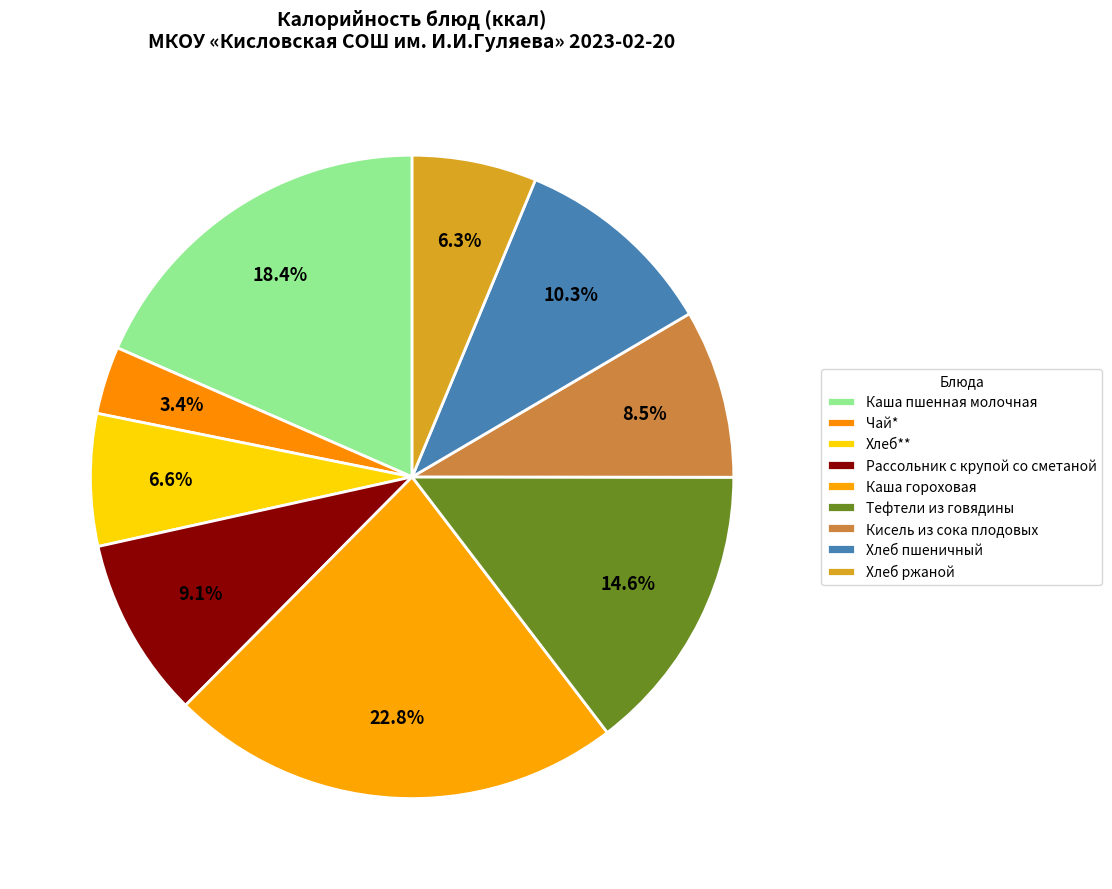

How many segments does this pie chart have?

9